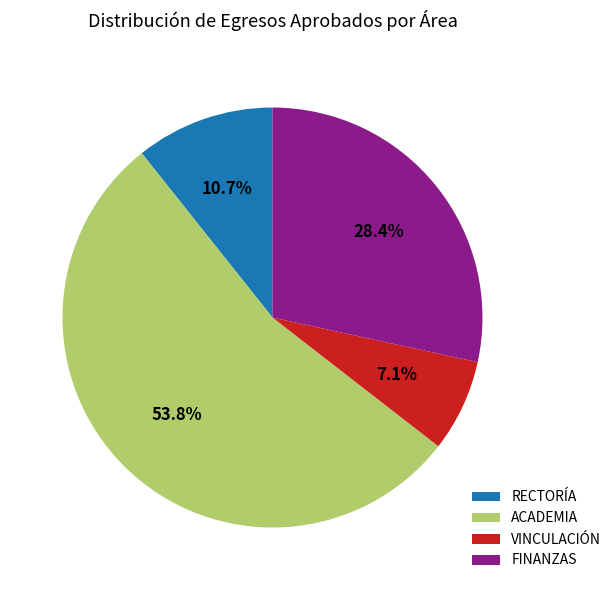

Rank the categories by value from highest to lowest.

ACADEMIA, FINANZAS, RECTORÍA, VINCULACIÓN